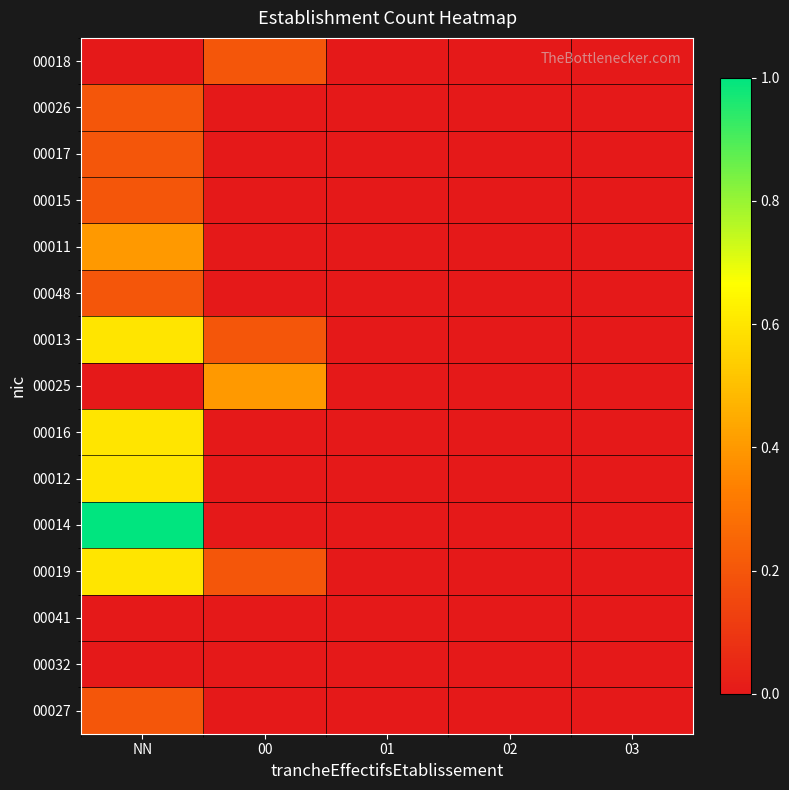

Rank the series at NN from highest to lowest value.

00014, 00013, 00016, 00012, 00019, 00011, 00026, 00017, 00015, 00048, 00027, 00018, 00025, 00041, 00032